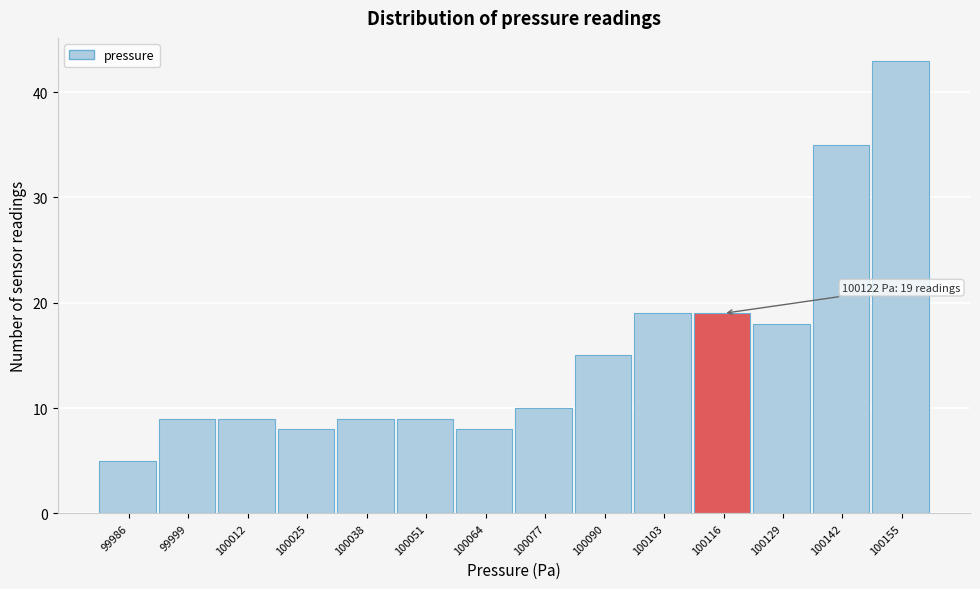

Reading left to right, extract all data points from this chart.

99986=5	99999=9	100012=9	100025=8	100038=9	100051=9	100064=8	100077=10	100090=15	100103=19	100116=19	100129=18	100142=35	100155=43